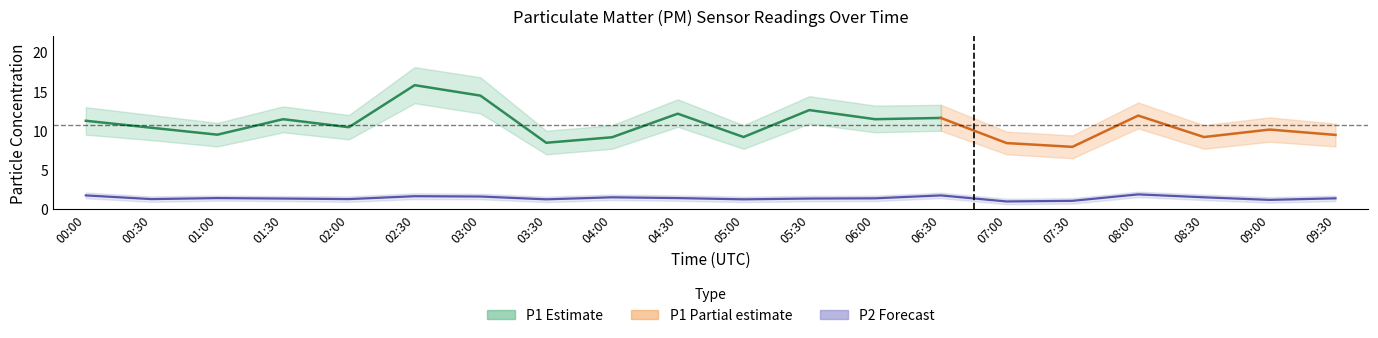

Which has a higher value, 07:00 or 00:30?

00:30